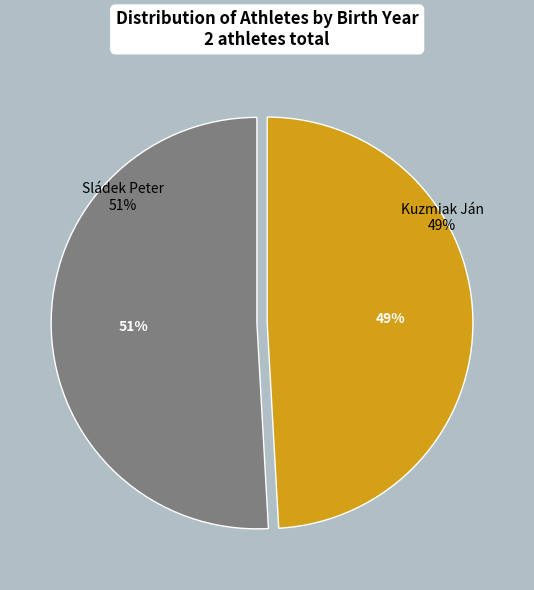

To the nearest percent, what percentage of the pie is Sládek Peter?

51%